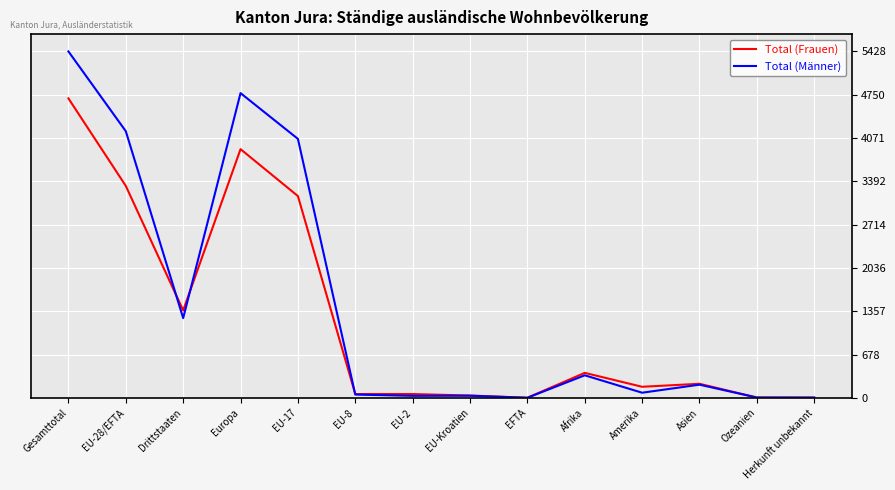

Where is Total (Männer) nearest to the value 2715?

EU-17